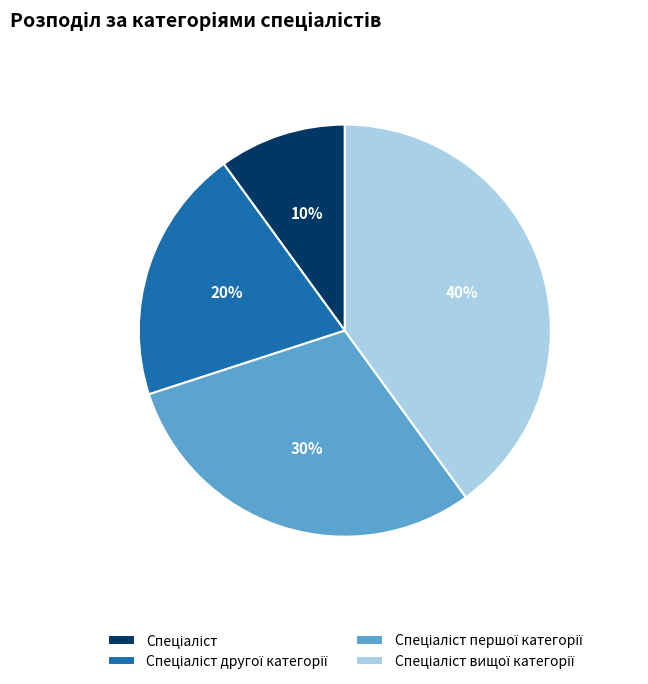

To the nearest percent, what is the average slice percentage?

25%